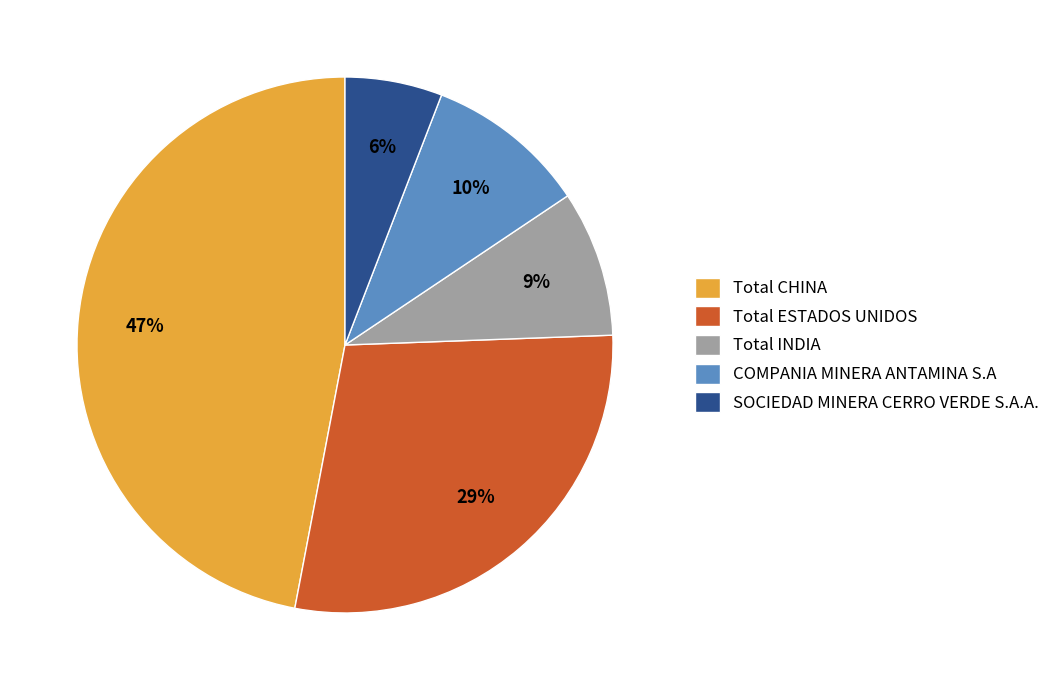

What percentage is the Total ESTADOS UNIDOS slice, to the nearest percent?

29%